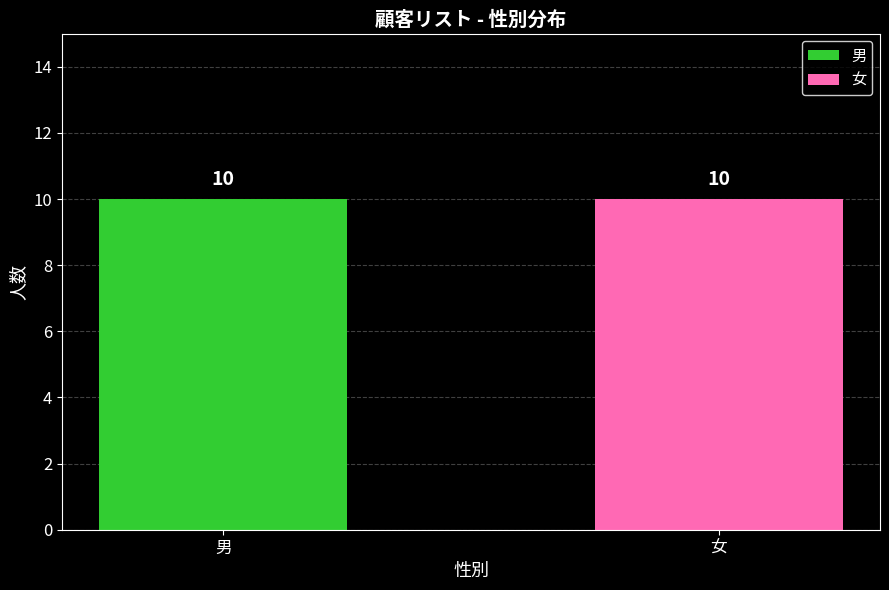

What is the label of the 1st bar from the left?

男